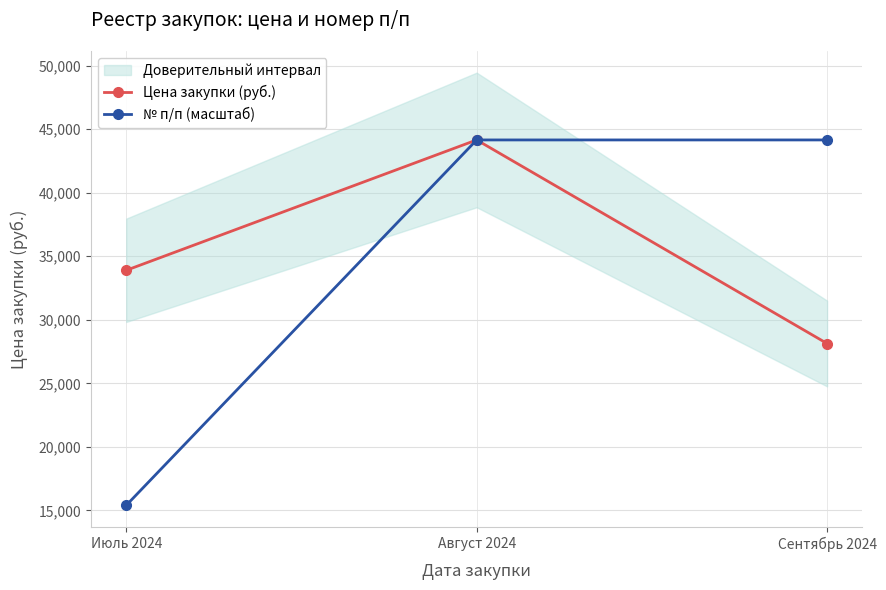

List the series in order of their peak value, lowest first.

Цена закупки (руб.), № п/п (масштаб)